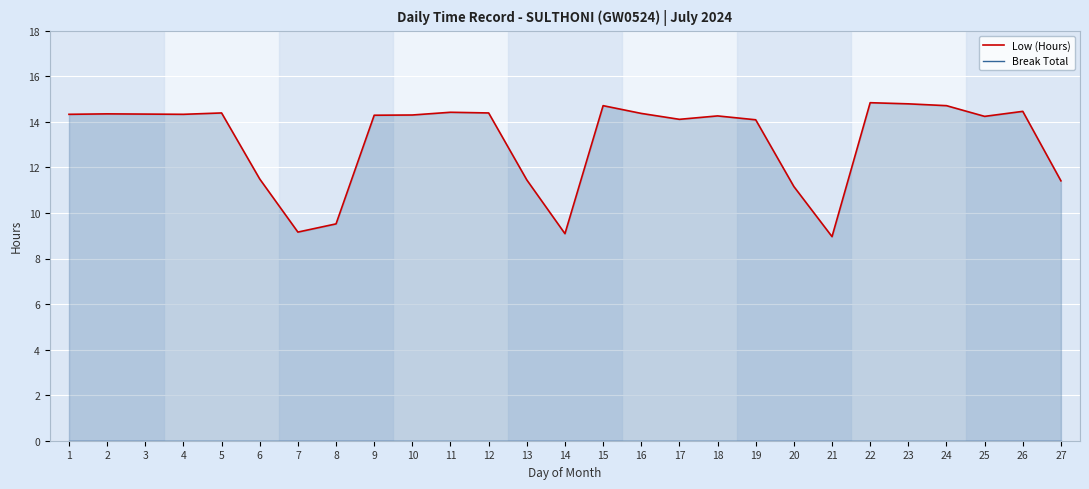

List the series in order of their peak value, lowest first.

Break Total, Low (Hours)